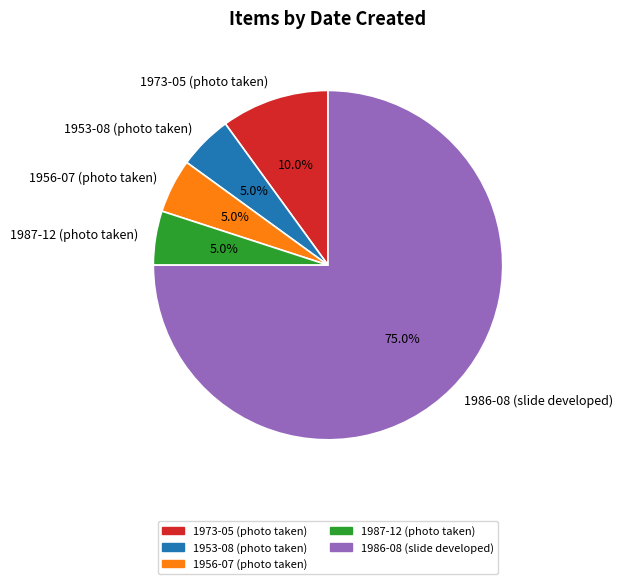

To the nearest percent, what is the difference between the 1973-05 (photo taken) and 1986-08 (slide developed) slice percentages?

65%